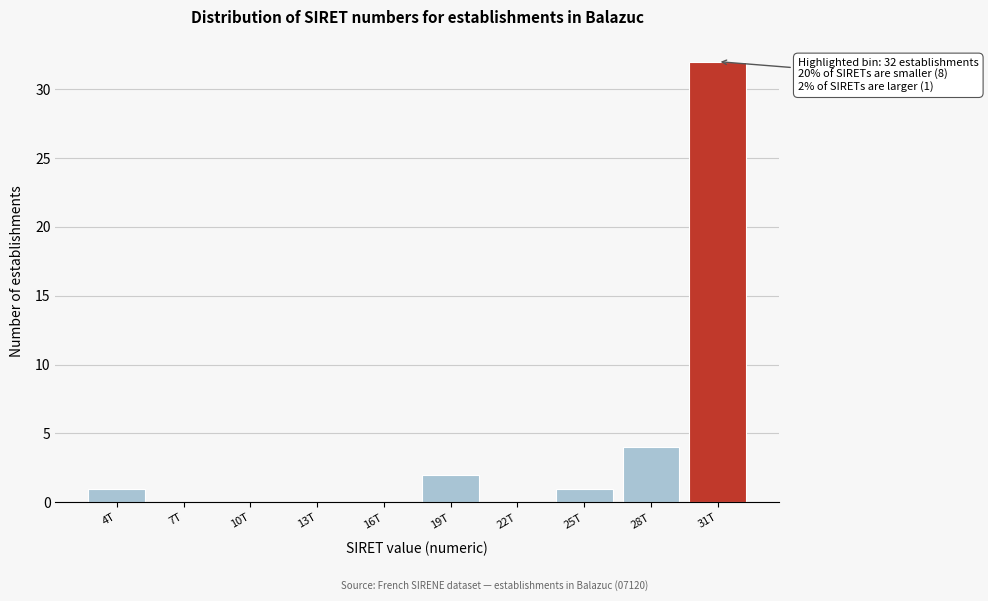

Reading left to right, extract all data points from this chart.

4T=1	7T=0	10T=0	13T=0	16T=0	19T=2	22T=0	25T=1	28T=4	31T=32